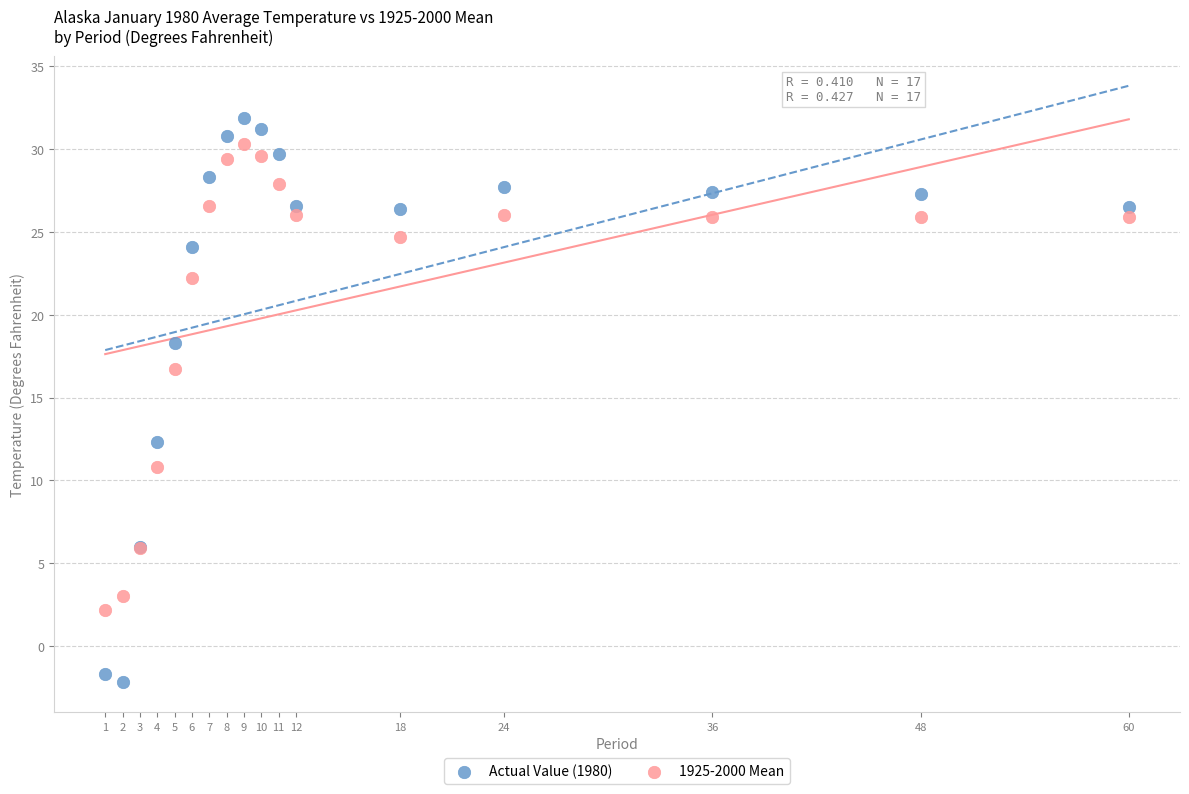

Which series contains the lowest Y value?

Actual Value (1980)